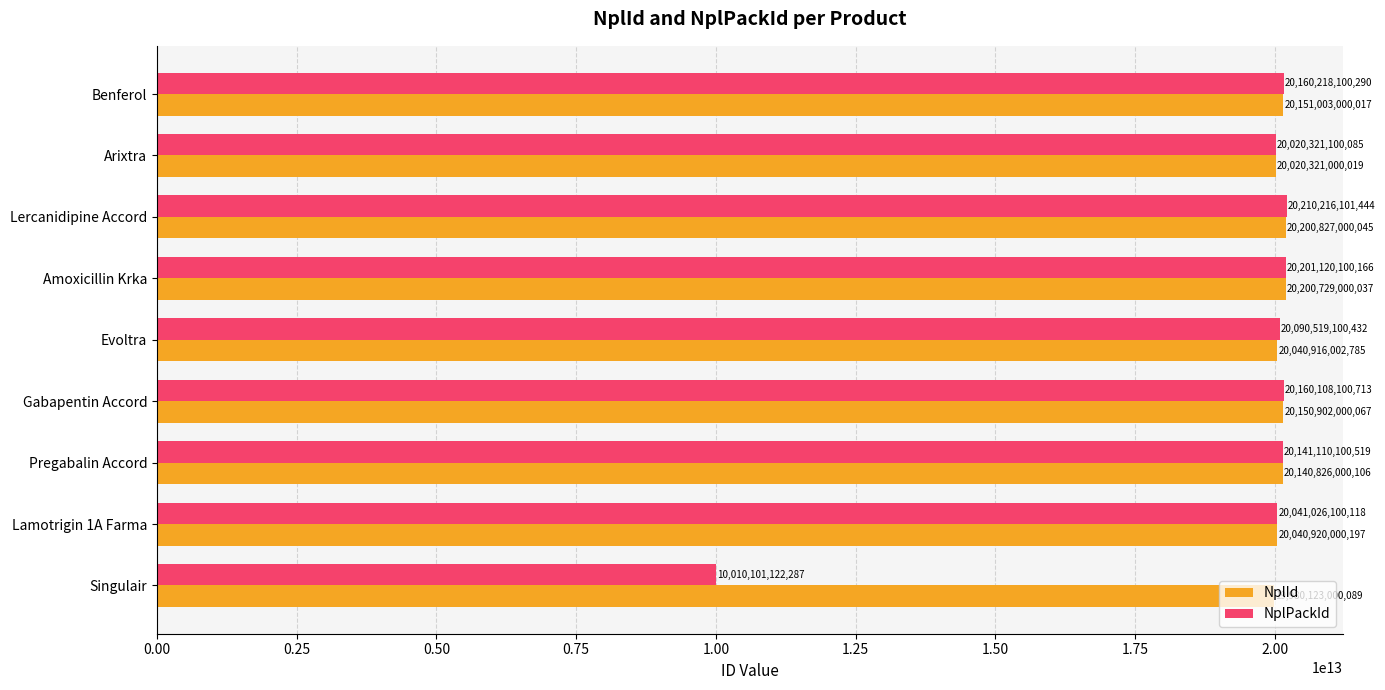

At which label does NplPackId reach its minimum?

Singulair